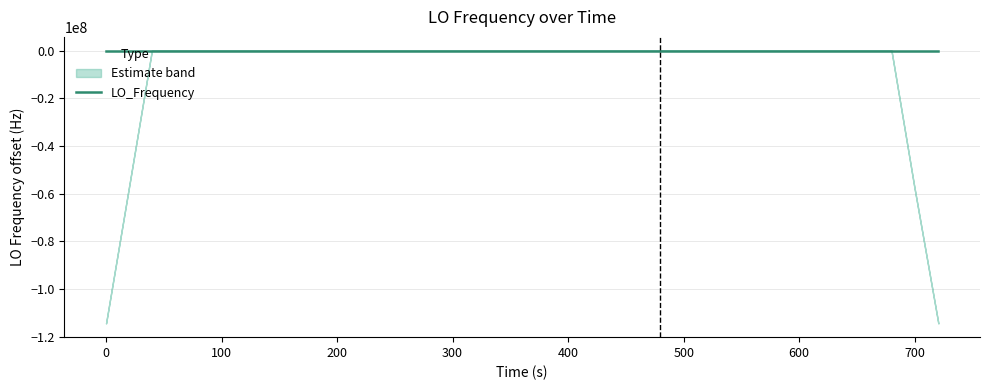

Reading left to right, transcribe all the data shown in this chart.

1.4	-1.3	1.4	-1.3	0.4	1.1	-1.5	-1.4	-1.6	-1.6	-1.5	-0.9	0.9	-1.6	-1.7	1.1	-1.5	-1.4	0.7	0.1	3.0	3.0	0.2	0.3	0.2	-0.0	2.6	0.1	-0.0	2.9	1.1	1.0	-1.7	-1.7	0.8	-0.1	0.6	1.3	-1.7	-1.2